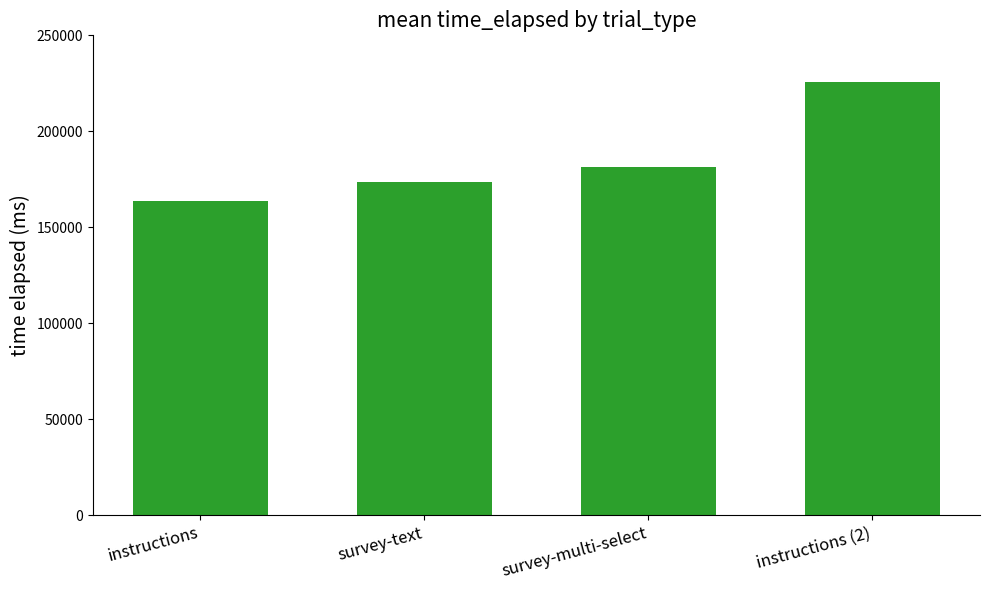

Rank the categories by value from lowest to highest.

instructions, survey-text, survey-multi-select, instructions (2)